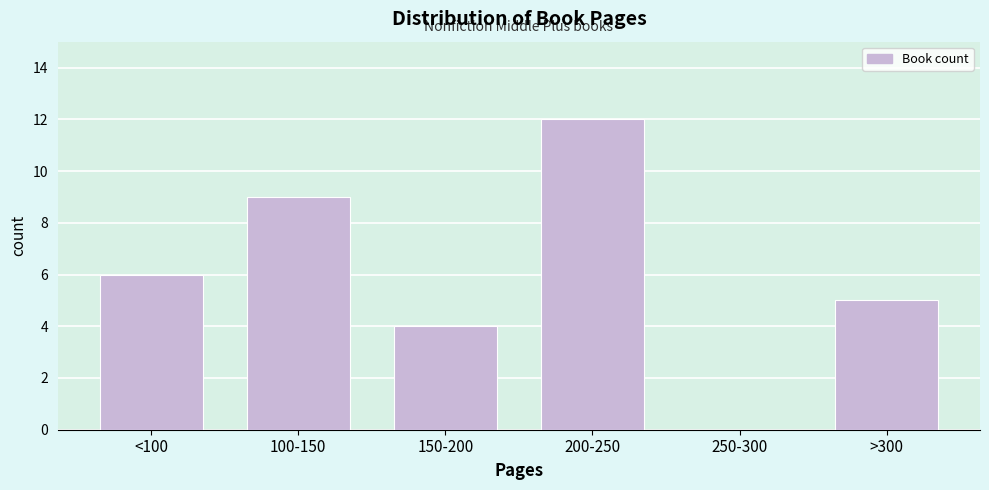

Reading right to left, list all the values displayed in this chart.

>300=5	250-300=0	200-250=12	150-200=4	100-150=9	<100=6